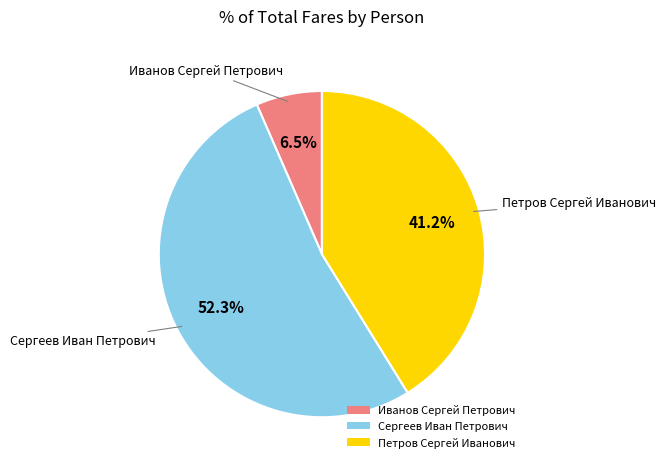

How many segments does this pie chart have?

3